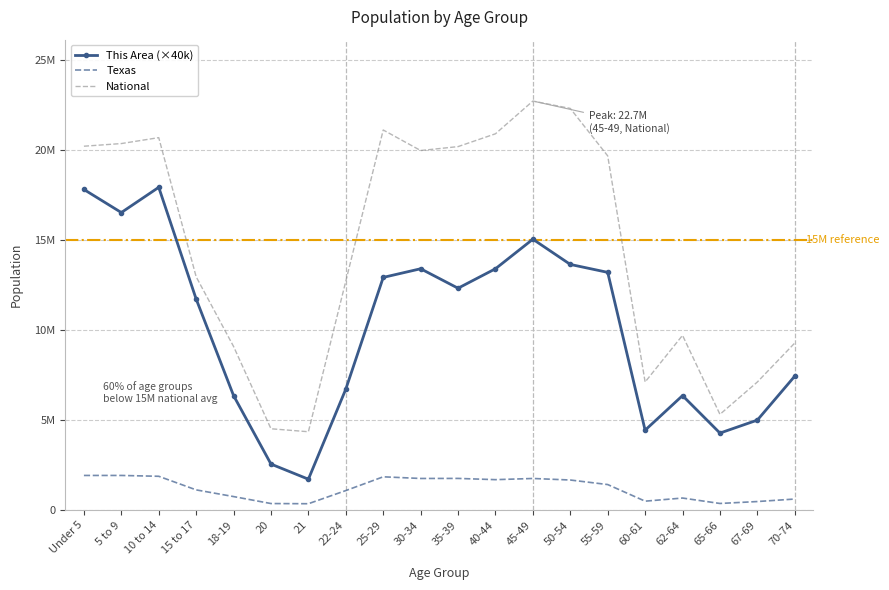

Is it true that National equals 9704197 at 62-64?

True